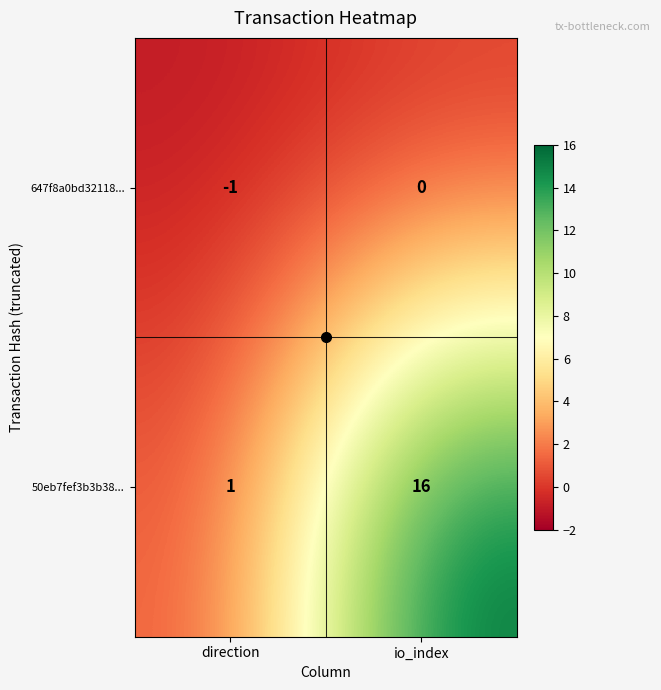

Which label corresponds to the largest value in the chart?

io_index